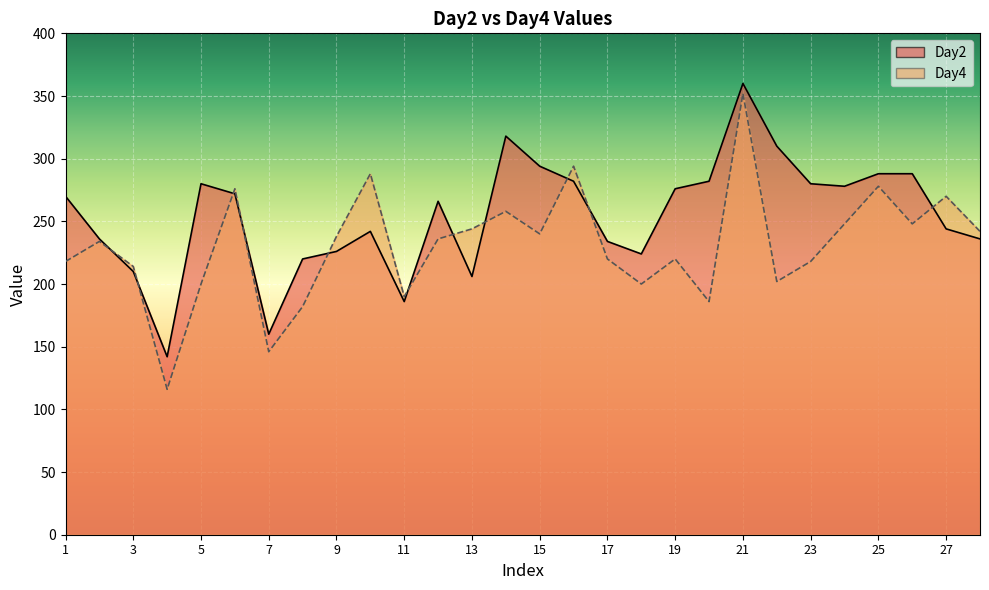

Reading right to left, list all the values displayed in this chart.

Day2: 236	244	288	288	278	280	310	360	282	276	224	234	282	294	318	206	266	186	242	226	220	160	272	280	142	210	236	270
Day4: 242	270	248	278	248	218	202	352	186	220	200	220	294	240	258	244	236	190	288	238	182	146	276	200	116	214	234	218